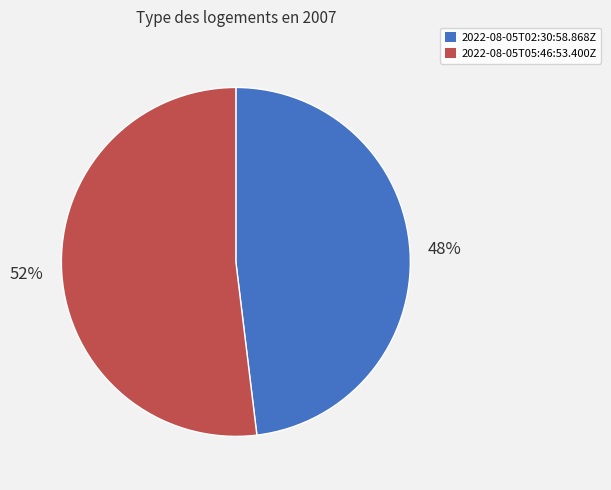

To the nearest percent, what portion does 2022-08-05T05:46:53.400Z represent?

52%